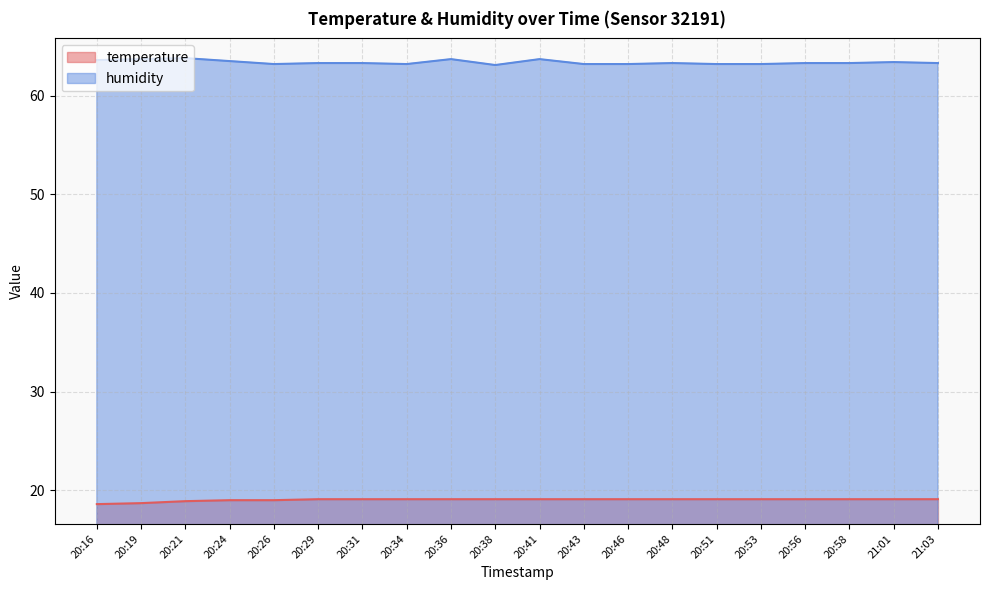

Reading right to left, extract all data points from this chart.

temperature: 21:03=19.1	21:01=19.1	20:58=19.1	20:56=19.1	20:53=19.1	20:51=19.1	20:48=19.1	20:46=19.1	20:43=19.1	20:41=19.1	20:38=19.1	20:36=19.1	20:34=19.1	20:31=19.1	20:29=19.1	20:26=19.0	20:24=19.0	20:21=18.9	20:19=18.7	20:16=18.6
humidity: 21:03=63.3	21:01=63.4	20:58=63.3	20:56=63.3	20:53=63.2	20:51=63.2	20:48=63.3	20:46=63.2	20:43=63.2	20:41=63.7	20:38=63.1	20:36=63.7	20:34=63.2	20:31=63.3	20:29=63.3	20:26=63.2	20:24=63.5	20:21=63.8	20:19=63.7	20:16=63.6